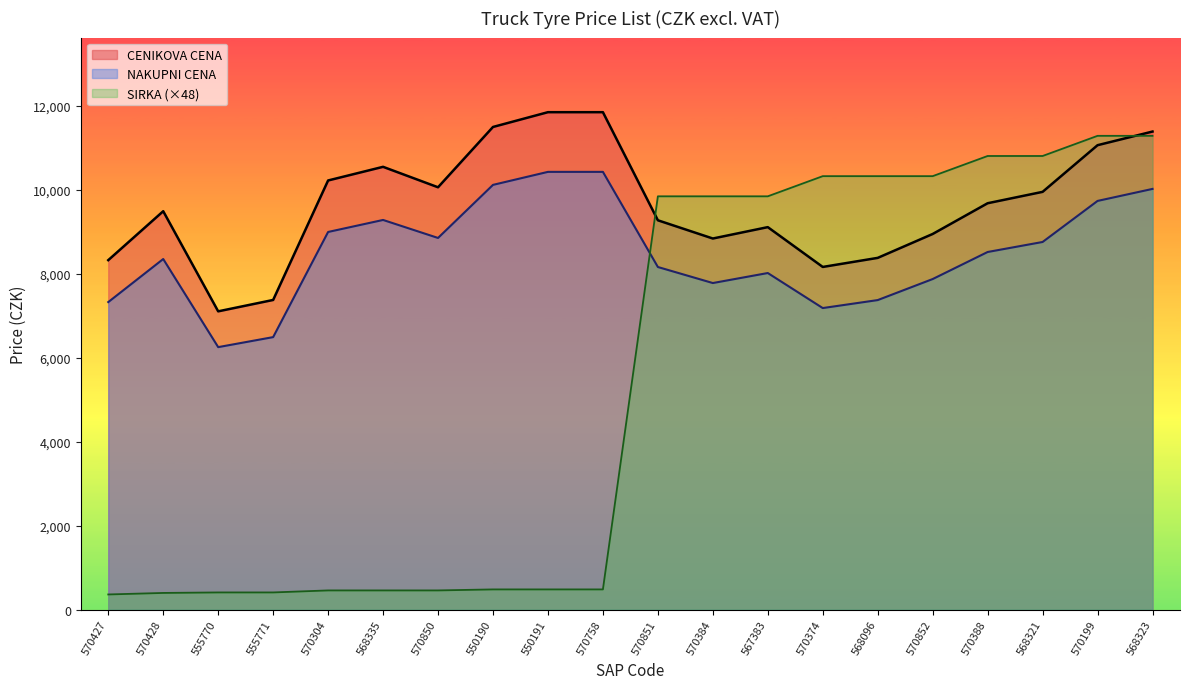

What are all the series names shown in the legend?

CENIKOVA CENA, NAKUPNI CENA, SIRKA (×48)